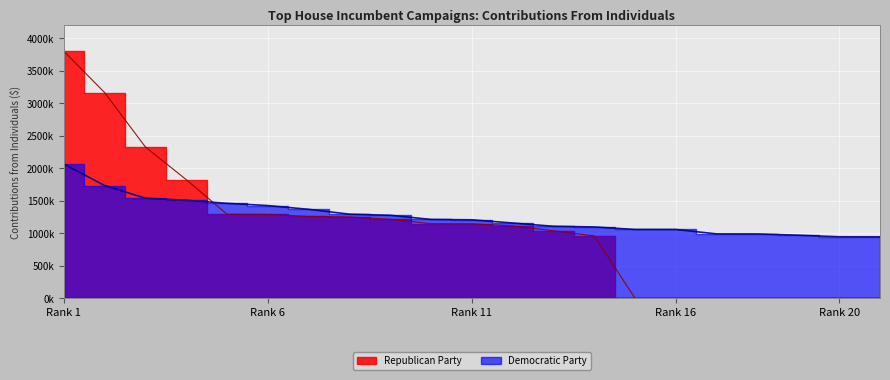

What is the sum of all values?

26448555.1